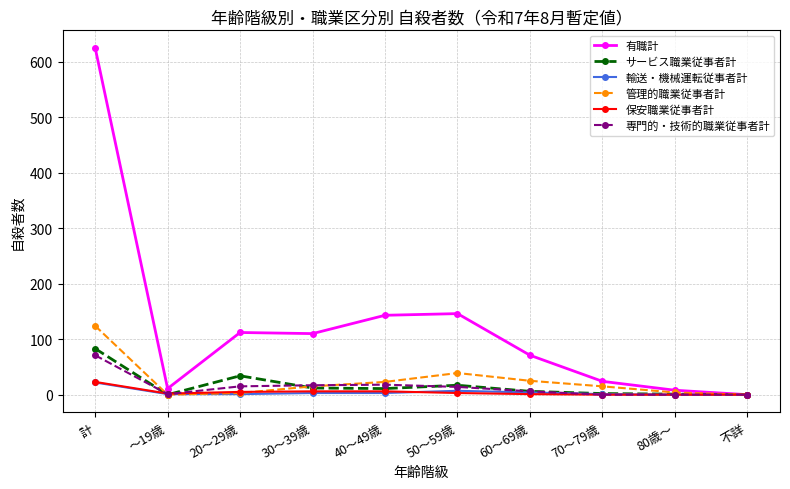

Does the chart have visible grid lines?

Yes